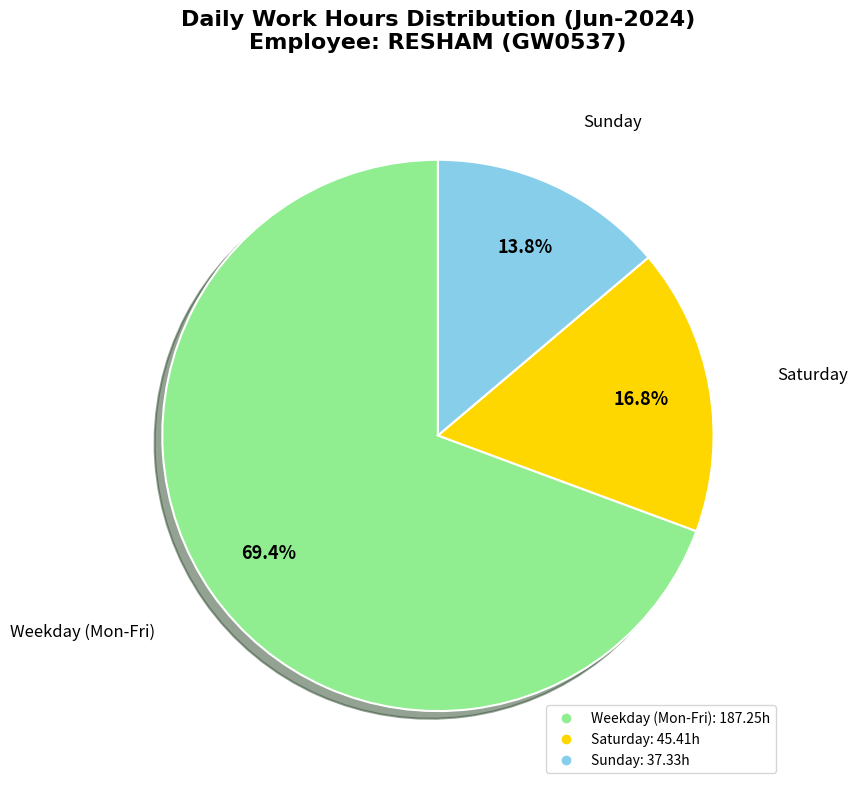

How many segments does this pie chart have?

3